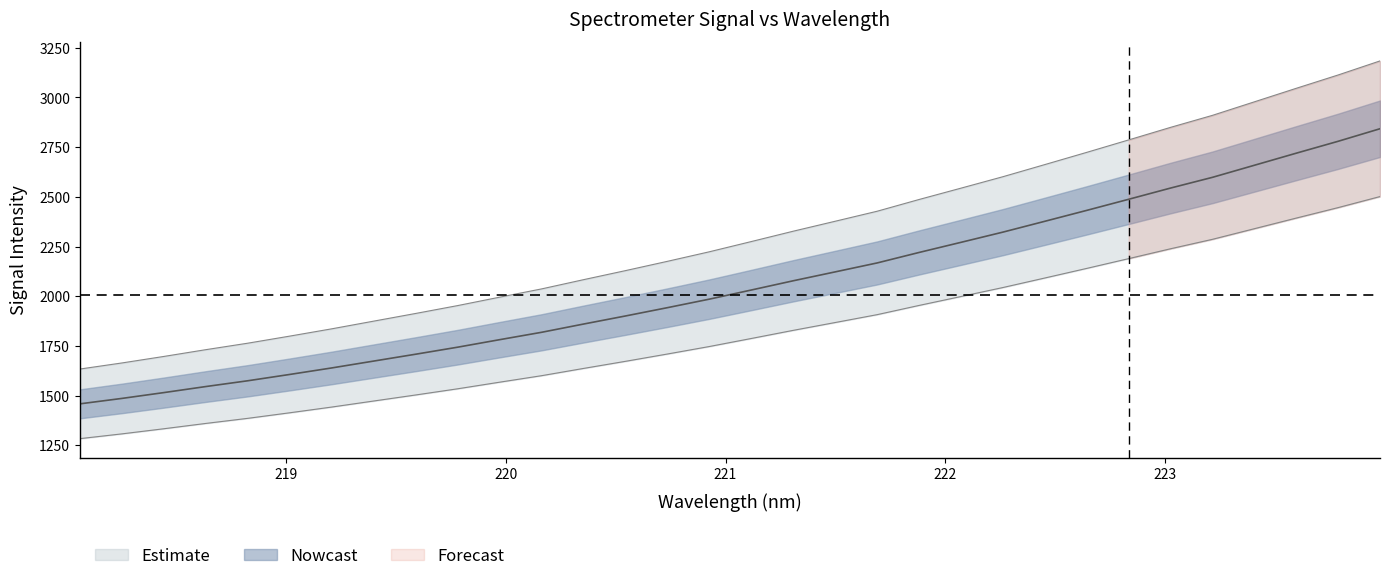

What is the value of the 6th point from the left?

1606.7